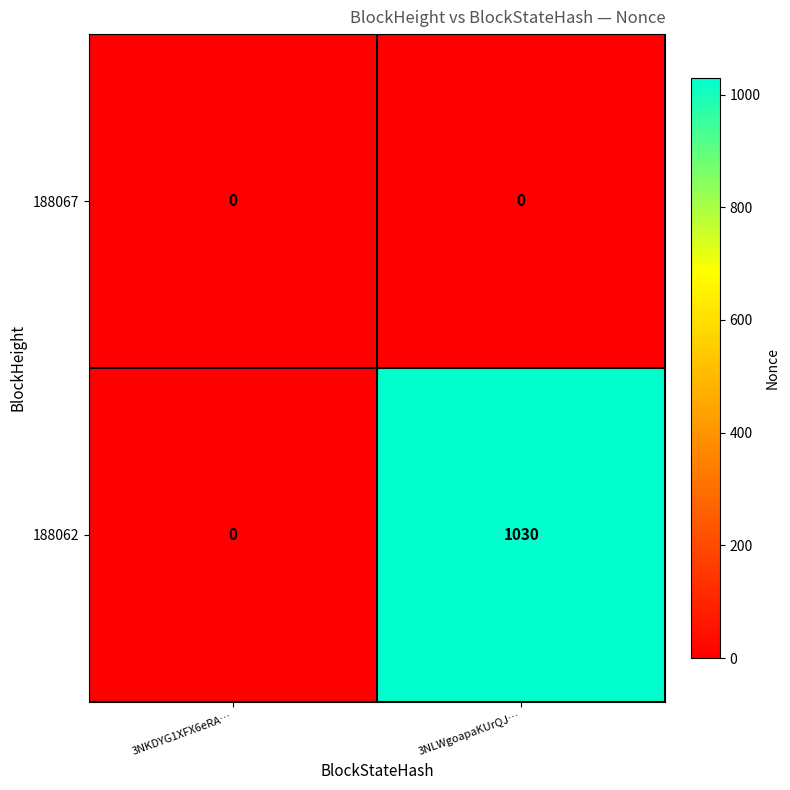

Which series has the largest range (max minus min)?

188062